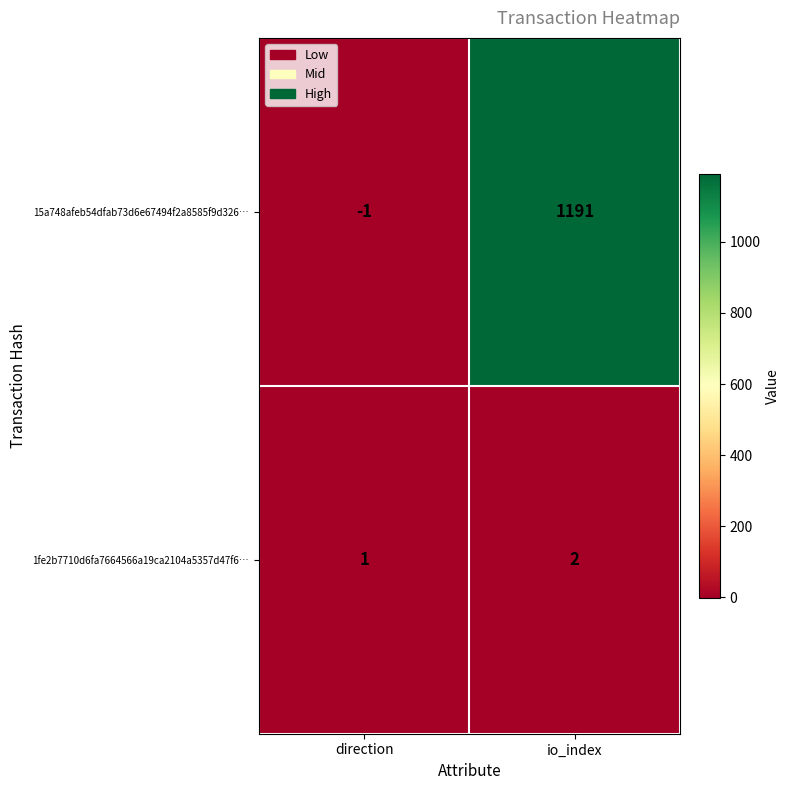

Which category has the highest value in the 1fe2b7710d6fa7664566a19ca2104a5357d47f6… series?

io_index